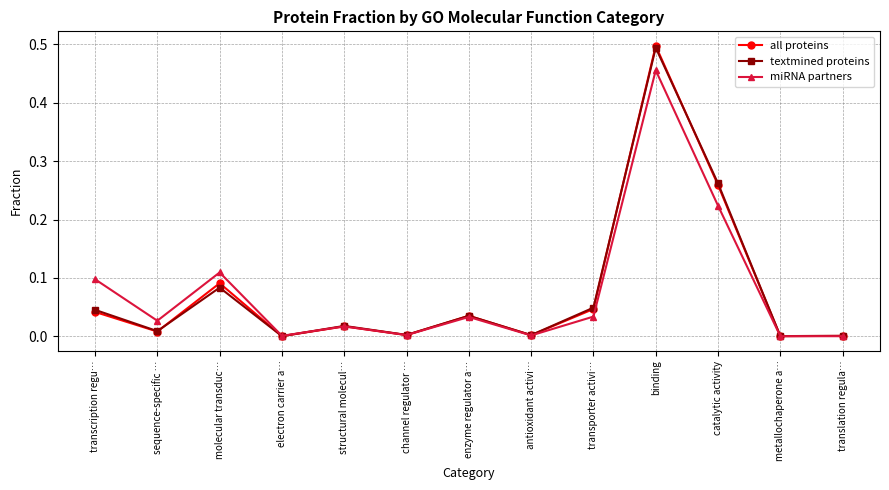

At which category is the sum across all series the highest?

binding